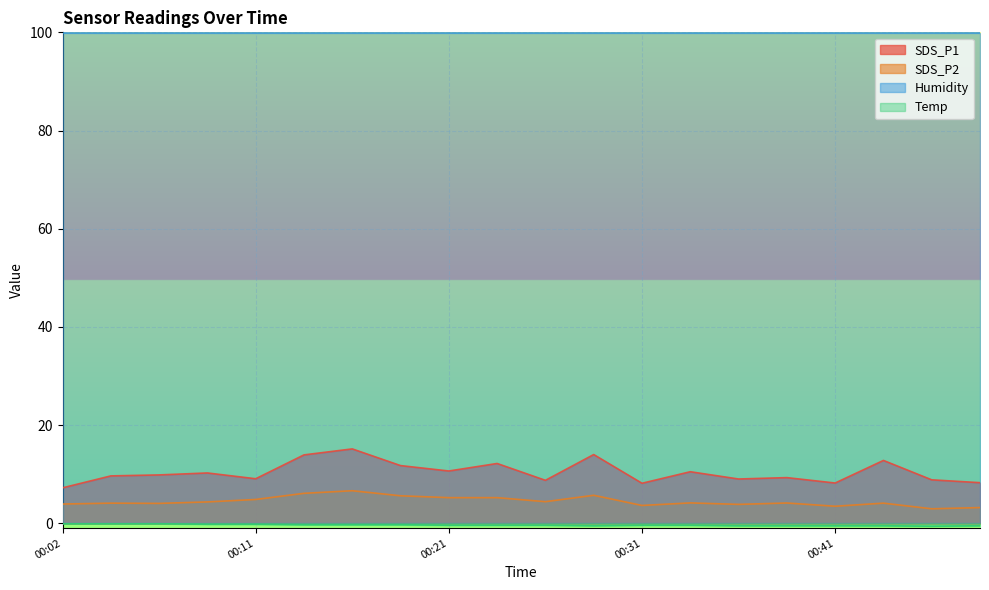

The value of SDS_P1 at 00:31 is 8.2. True or false?

True